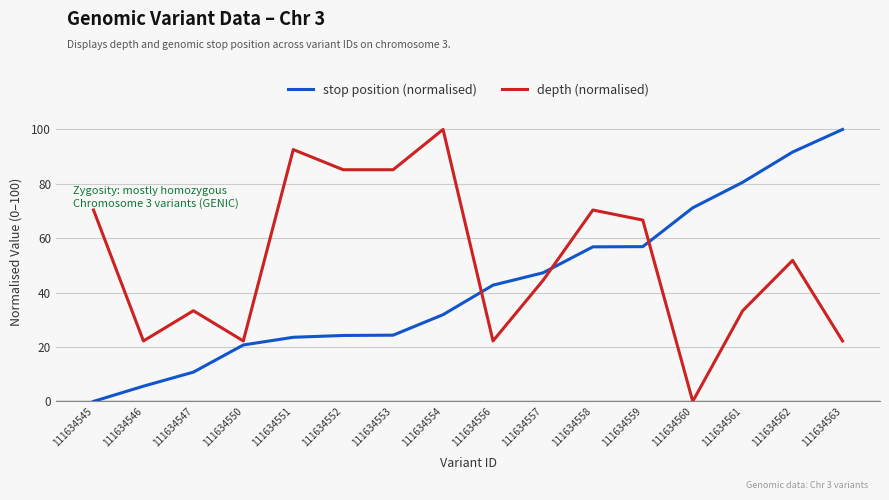

At which label is stop position (normalised) closest to 50?

111634557